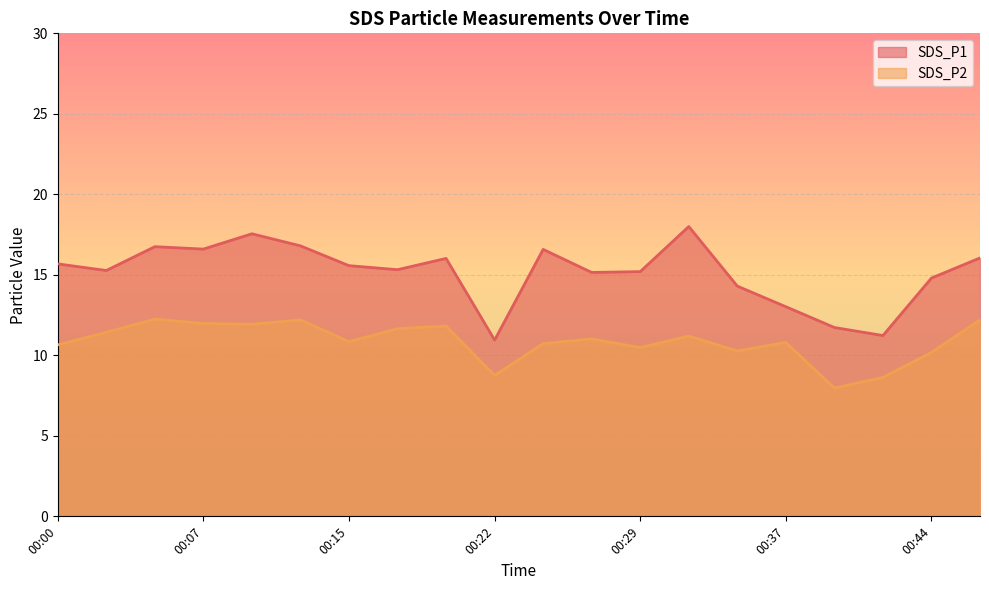

What is the sum of all SDS_P2 values?

217.0